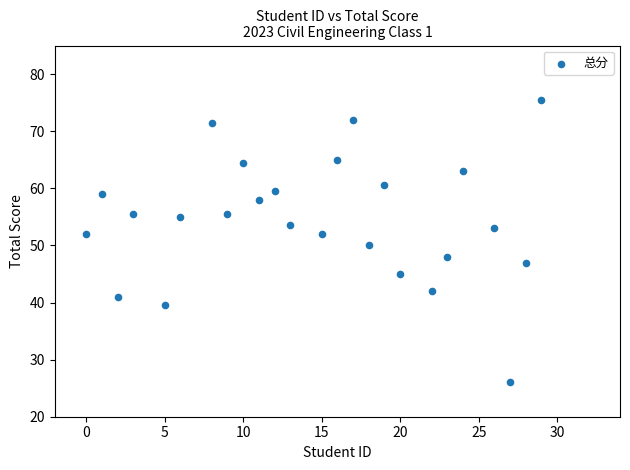

What is the range of X values (max minus min)?

29.0